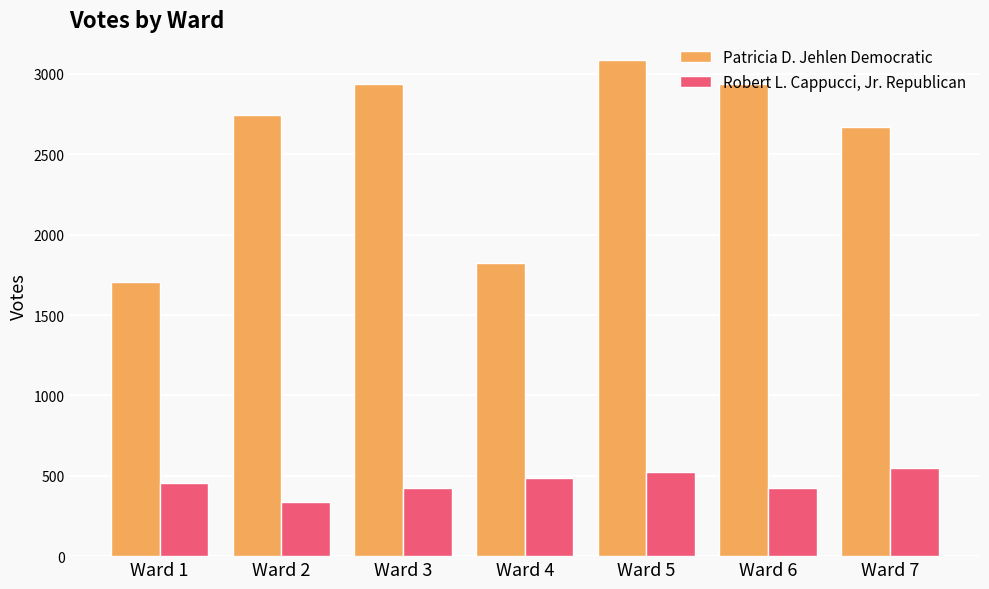

List the series in order of their overall mean, lowest first.

Robert L. Cappucci, Jr. Republican, Patricia D. Jehlen Democratic